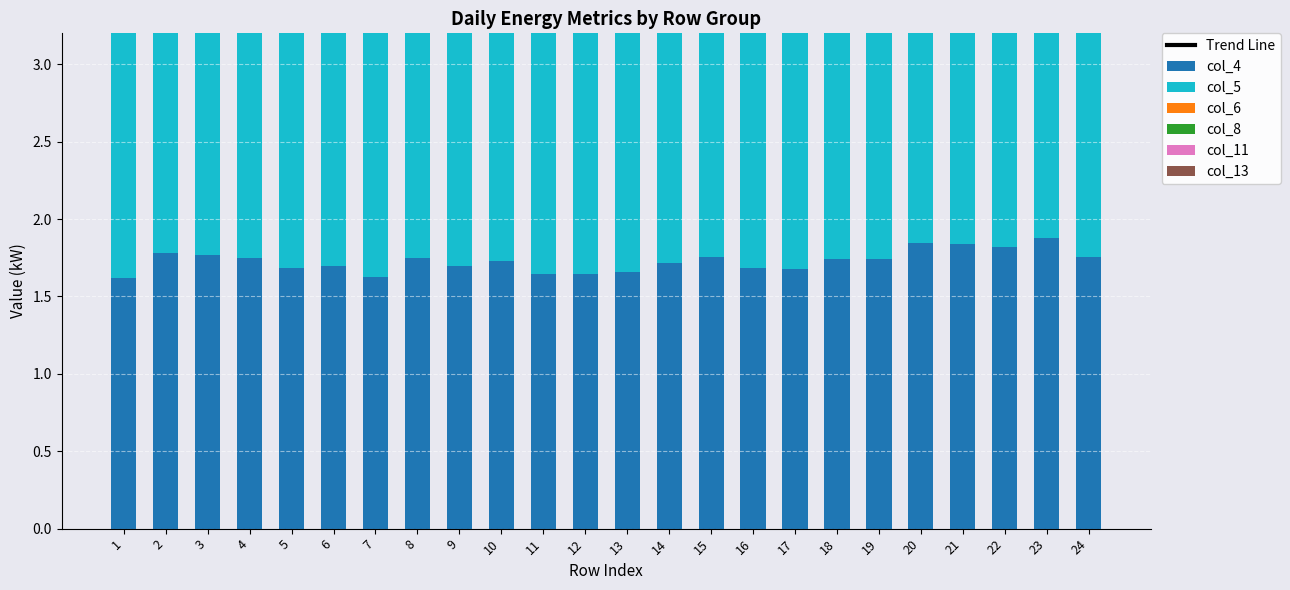

At which label does col_11 reach its peak?

20